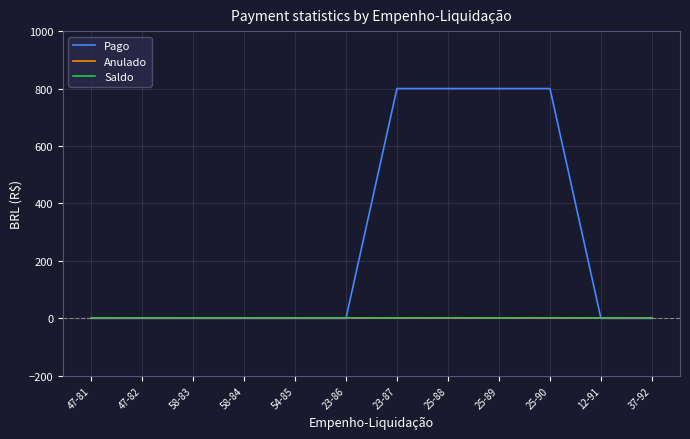

Is this an area chart (filled region under the line)?

No